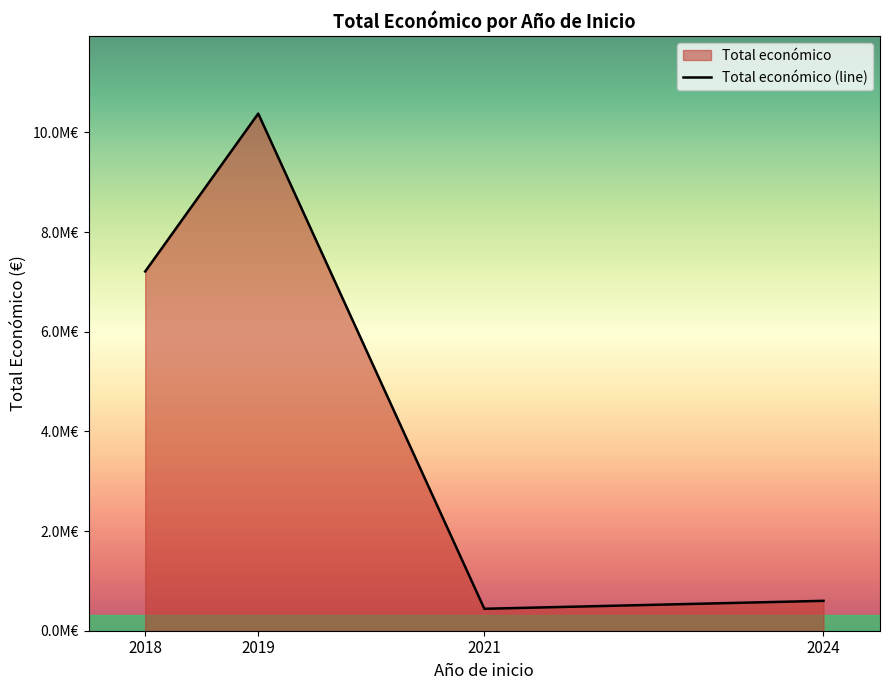

List the labels in order of value, largest first.

2019, 2018, 2024, 2021